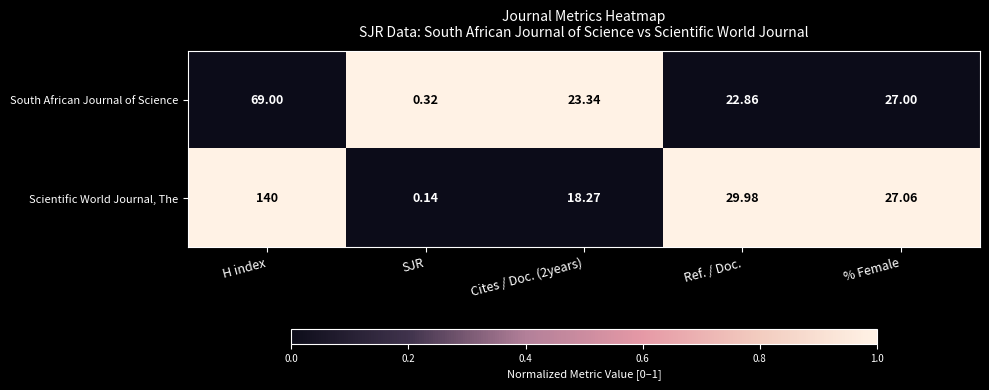

Which label corresponds to the largest value in the chart?

H index